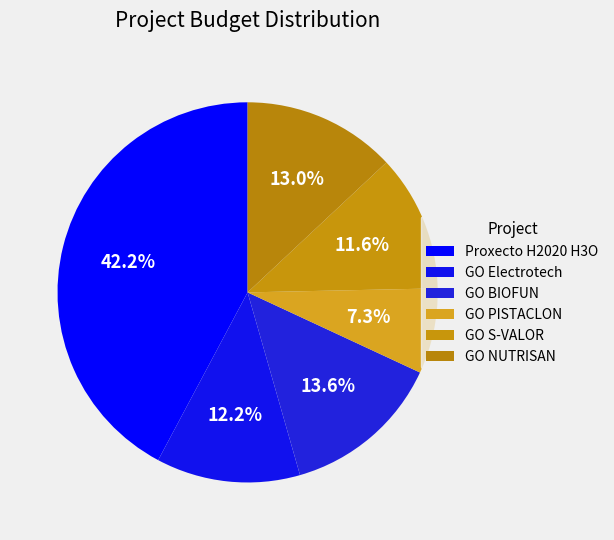

What percentage is the GO Electrotech slice, to the nearest percent?

12%